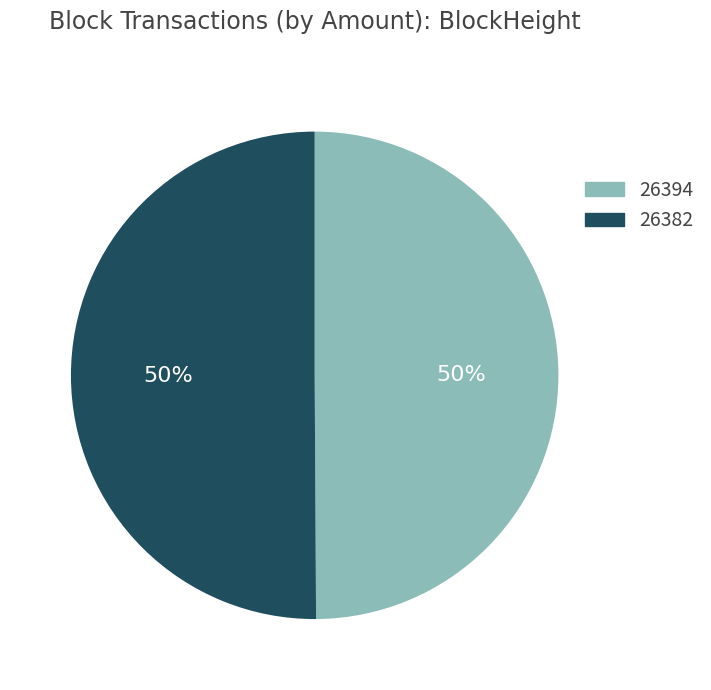

The 26382 slice represents 43% of the pie. True or false?

False